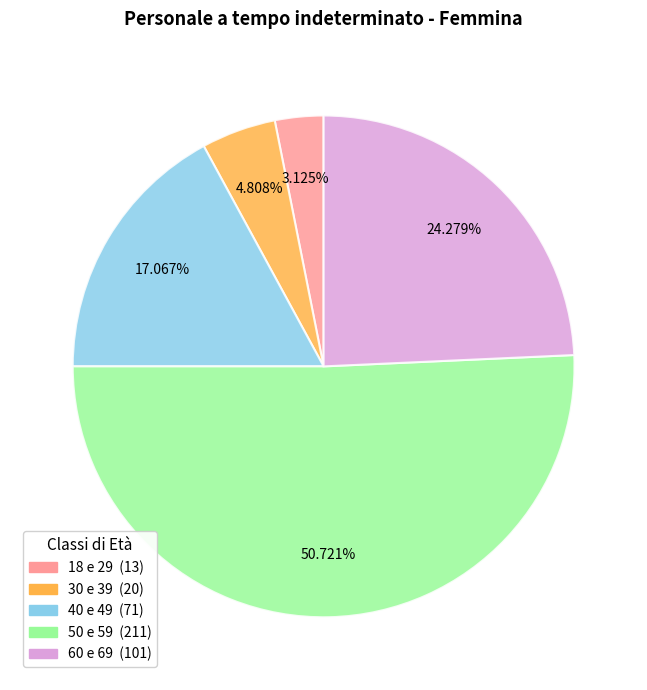

Is it true that 50 e 59 is 60% of the pie?

False